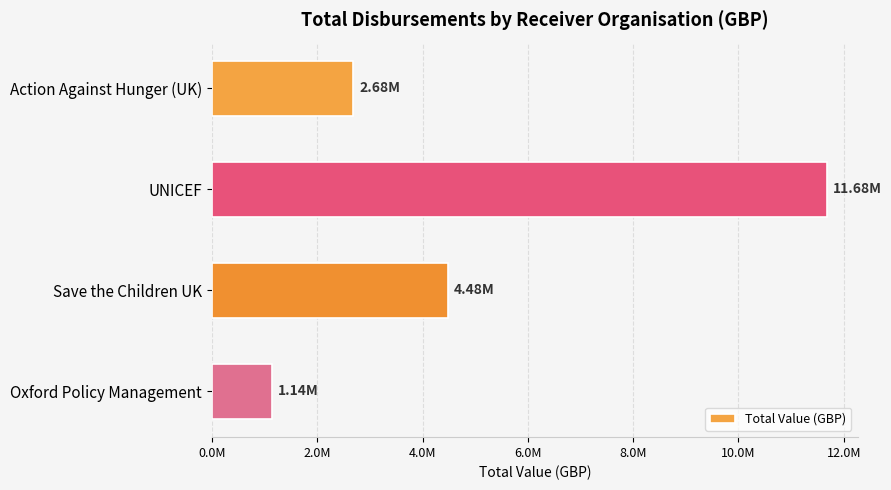

Are the bars horizontal?

Yes